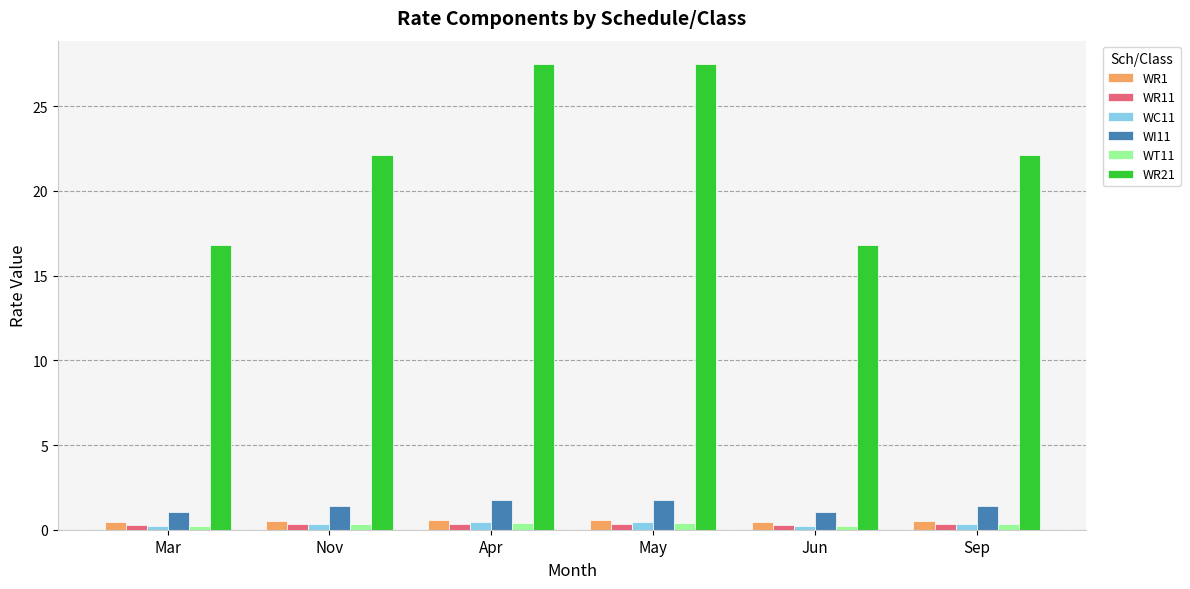

What is the greatest value displayed?

27.5